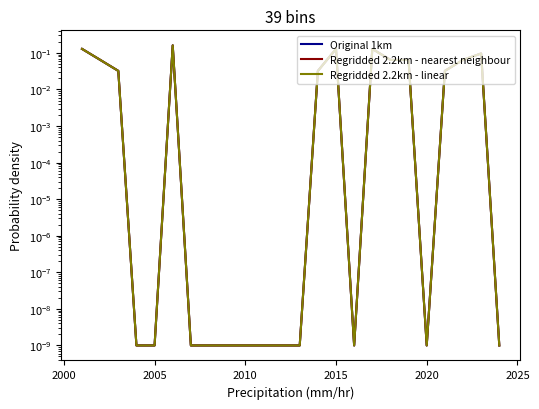

How many interior local peaks does the Regridded 2.2km - linear series have?

4